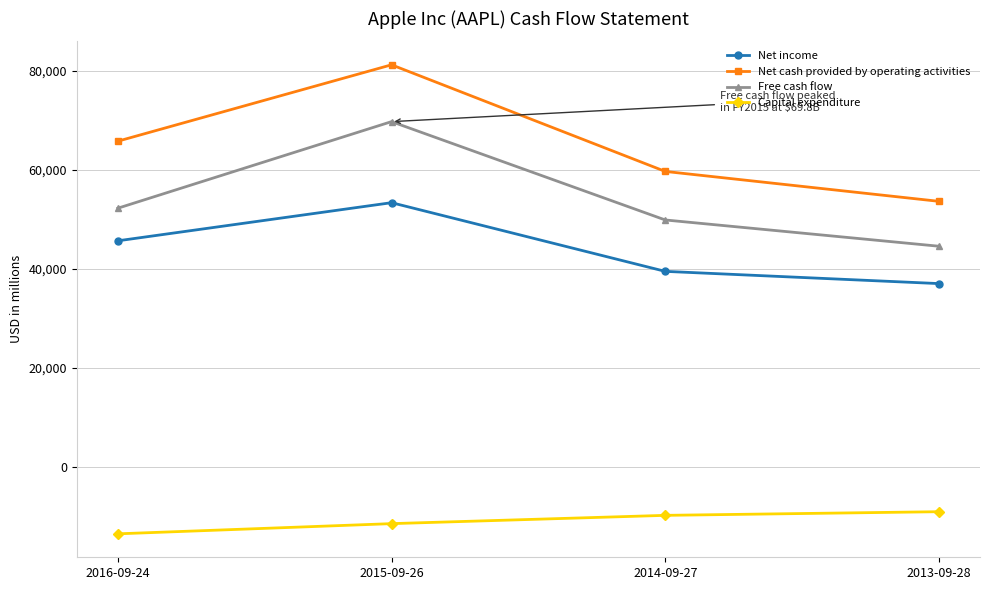

What is the label of the 4th point from the right?

2016-09-24